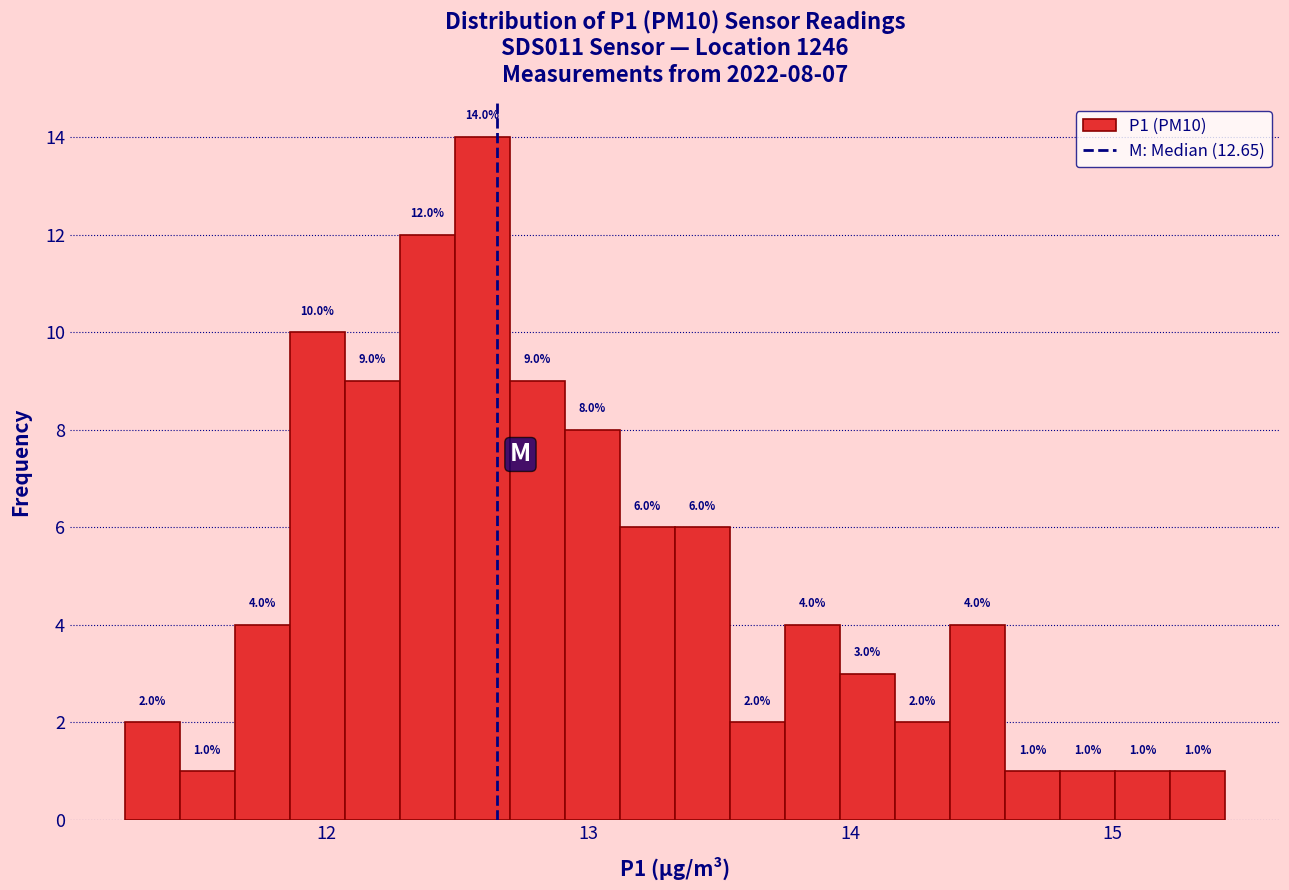

Read against the x-axis, roughly where is the centre of the tallest bar?

12.6